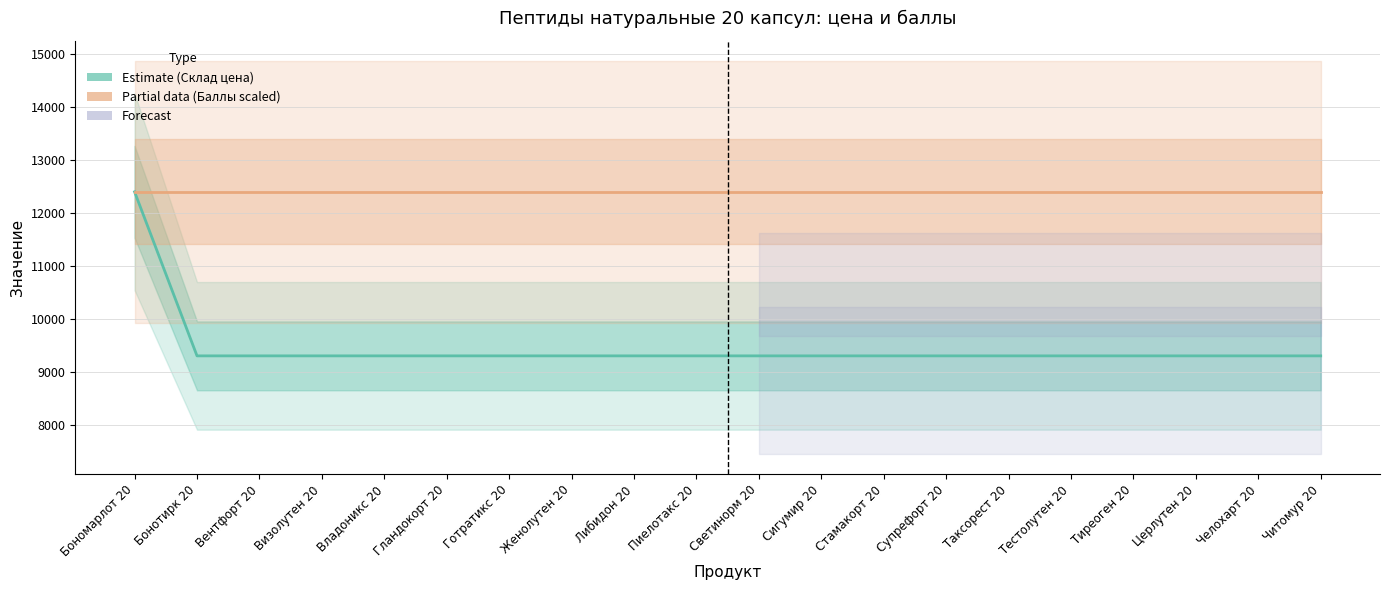

Is it true that Склад (цена) — Estimate equals 5571 at Гландокорт 20?

False